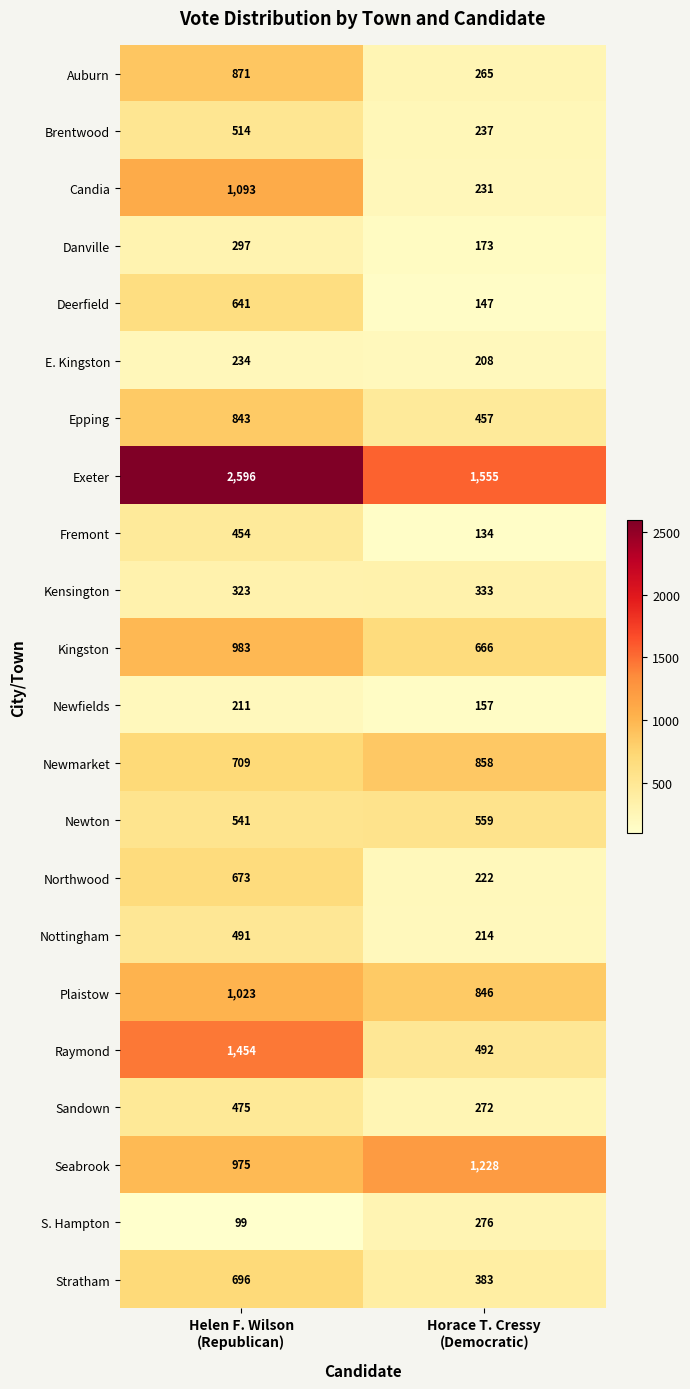

Which series has the largest range (max minus min)?

Exeter